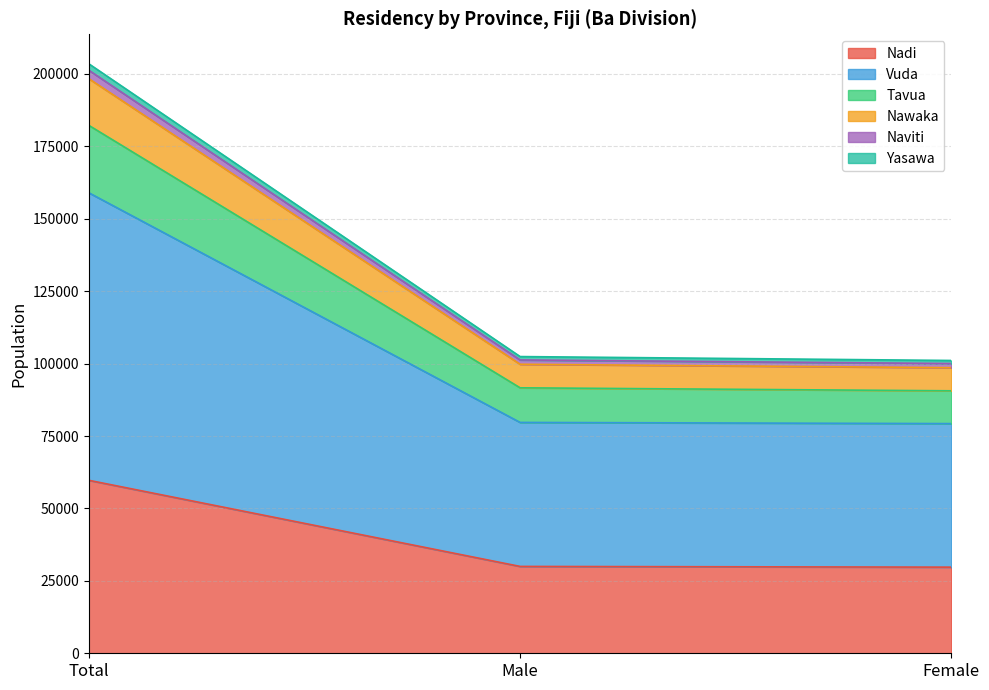

Is it true that Naviti equals 144736 at Female?

False